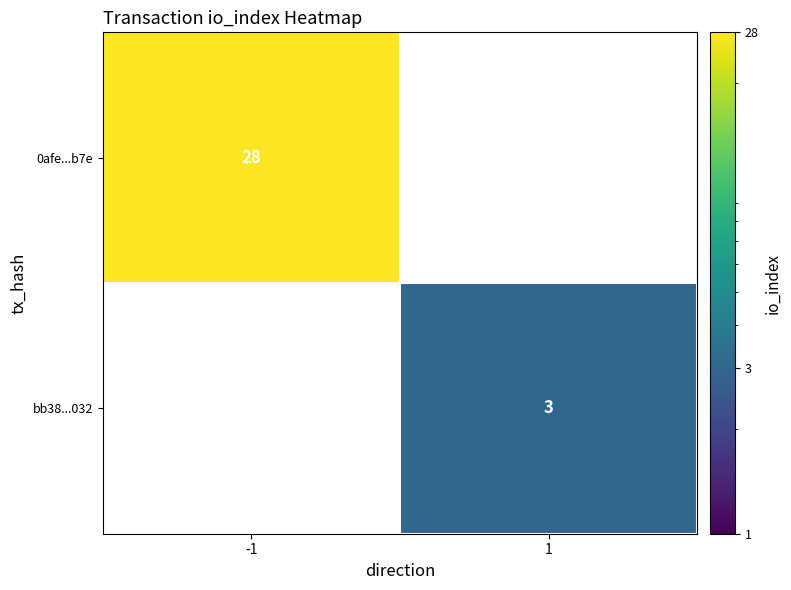

The bb38...032 series shows 5 at 1. True or false?

False